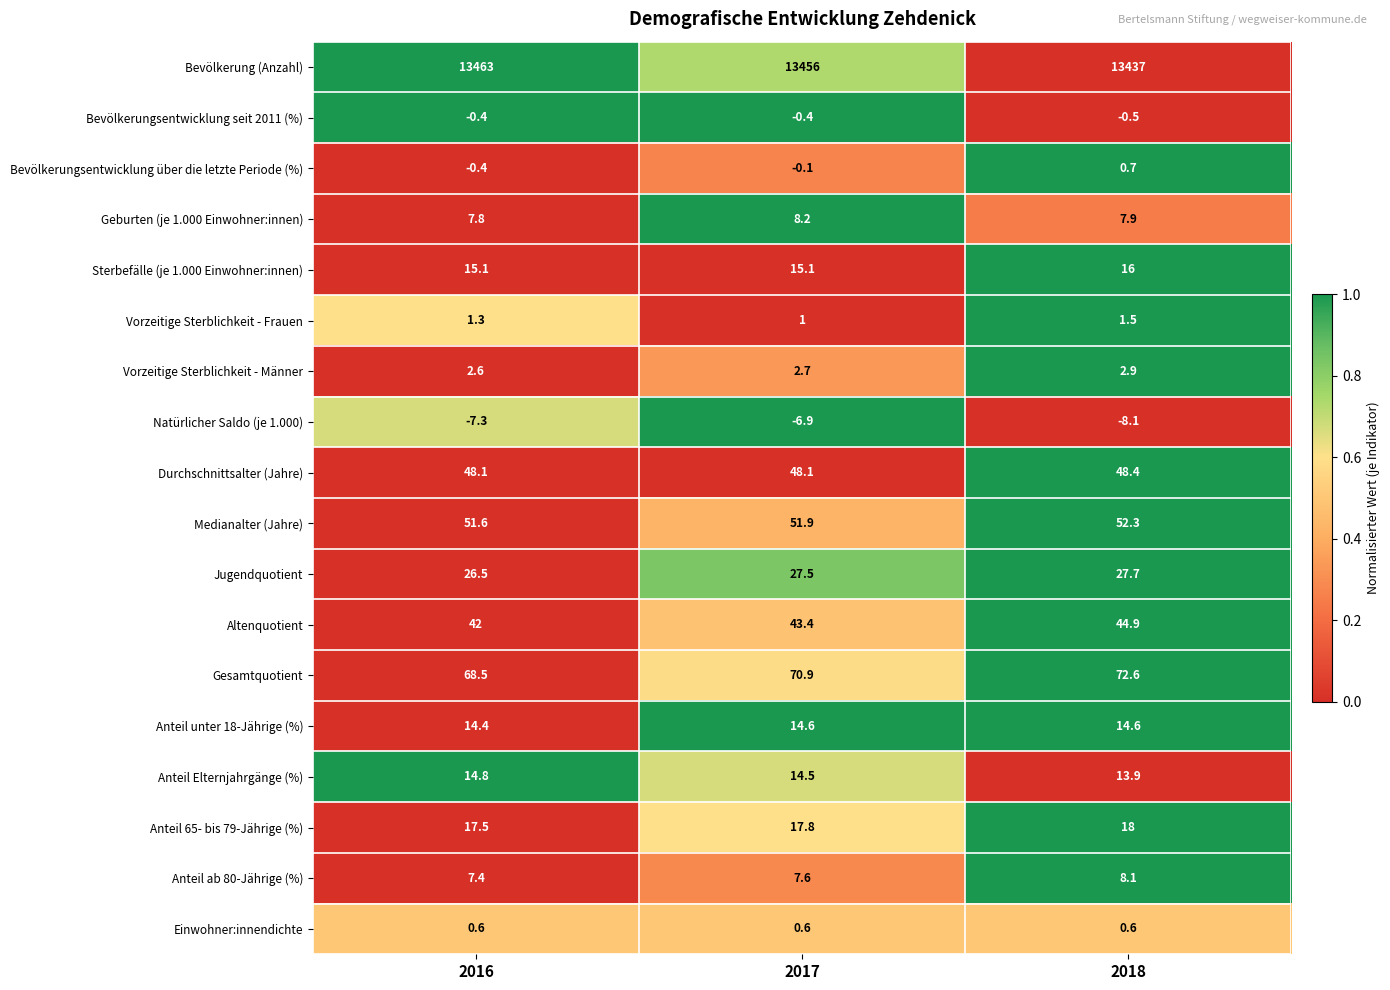

How many distinct data groups are displayed?

18